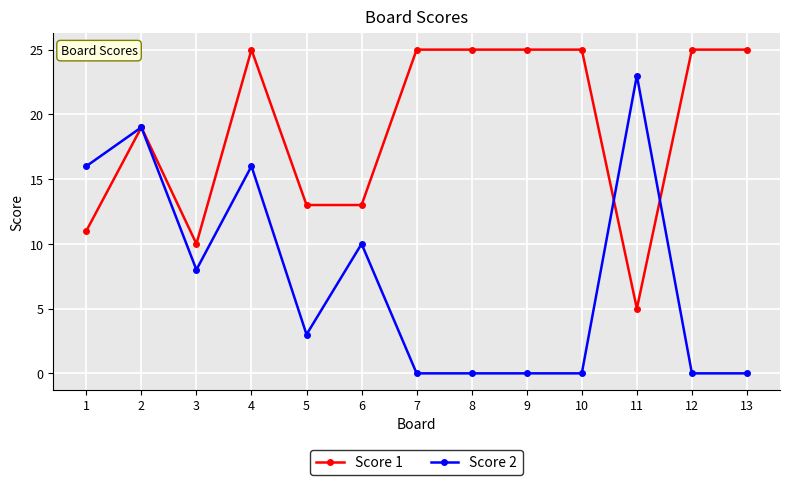

What is the maximum value shown in the chart?

25